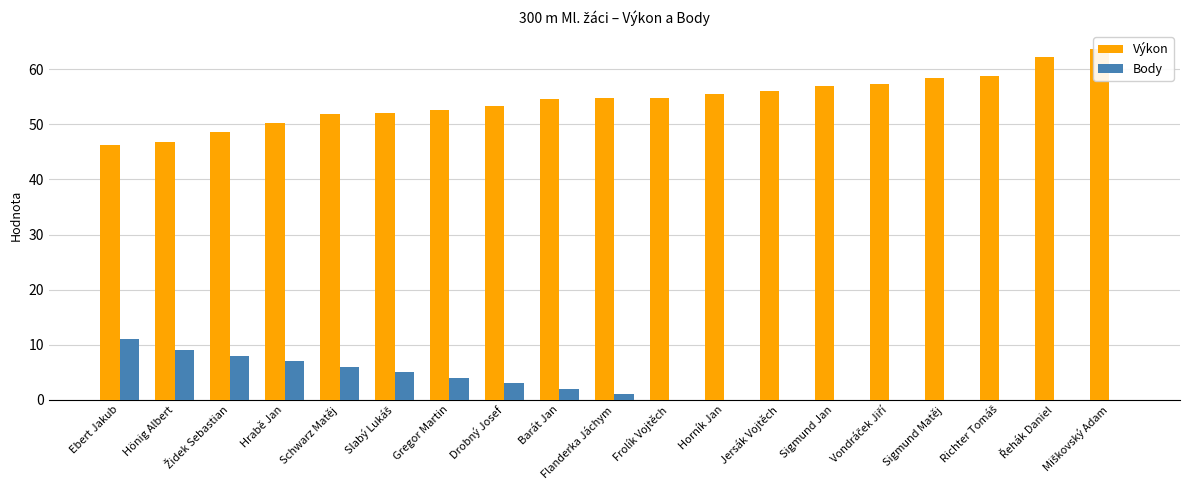

What are all the series names shown in the legend?

Výkon, Body